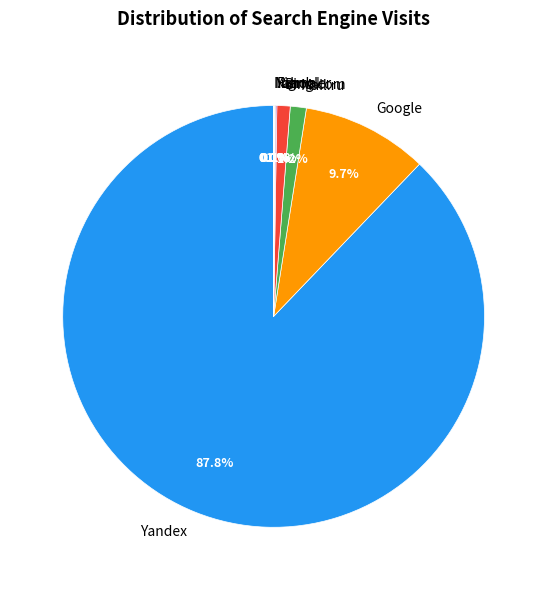

True or false: Bing.com accounts for 12% of the total.

False